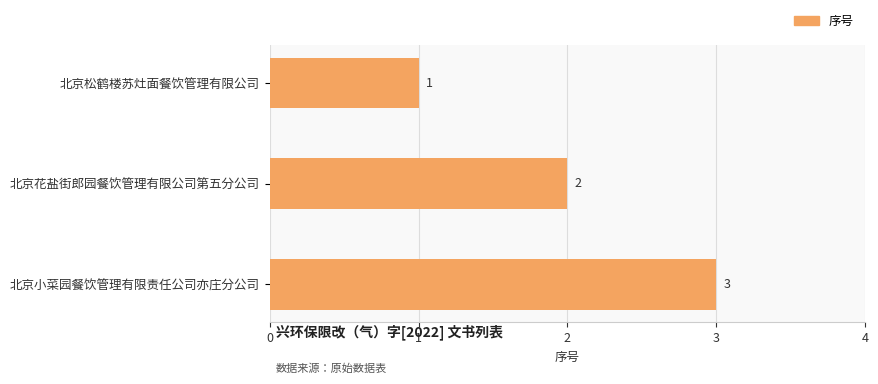

Count the number of categories in the chart.

3